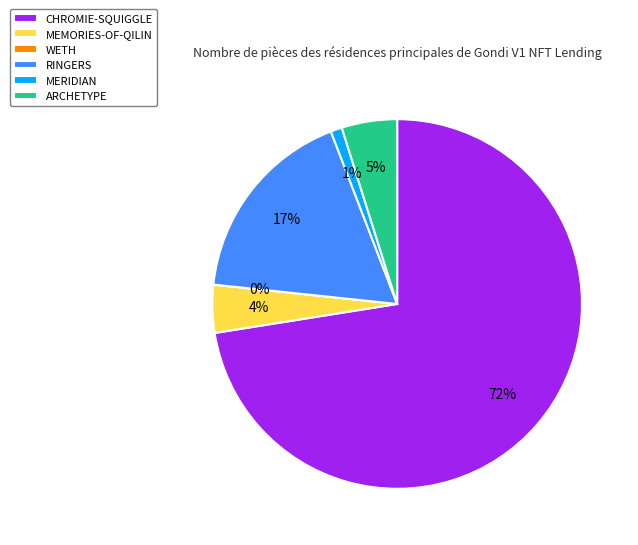

How many slices are in this pie chart?

6